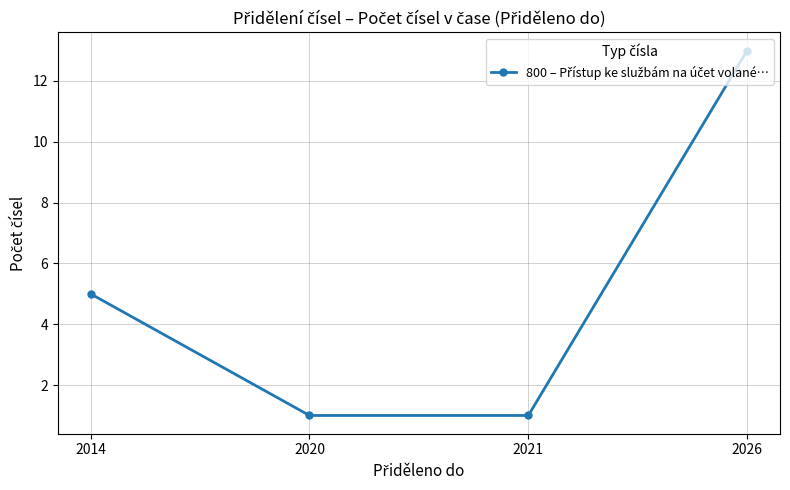

What is the sum of all values?

20